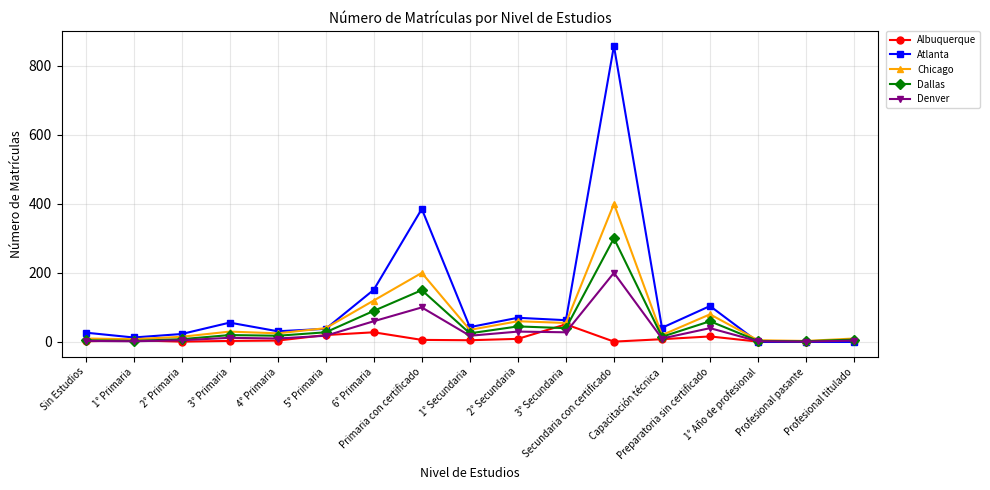

Which series has the largest total across all categories?

Atlanta